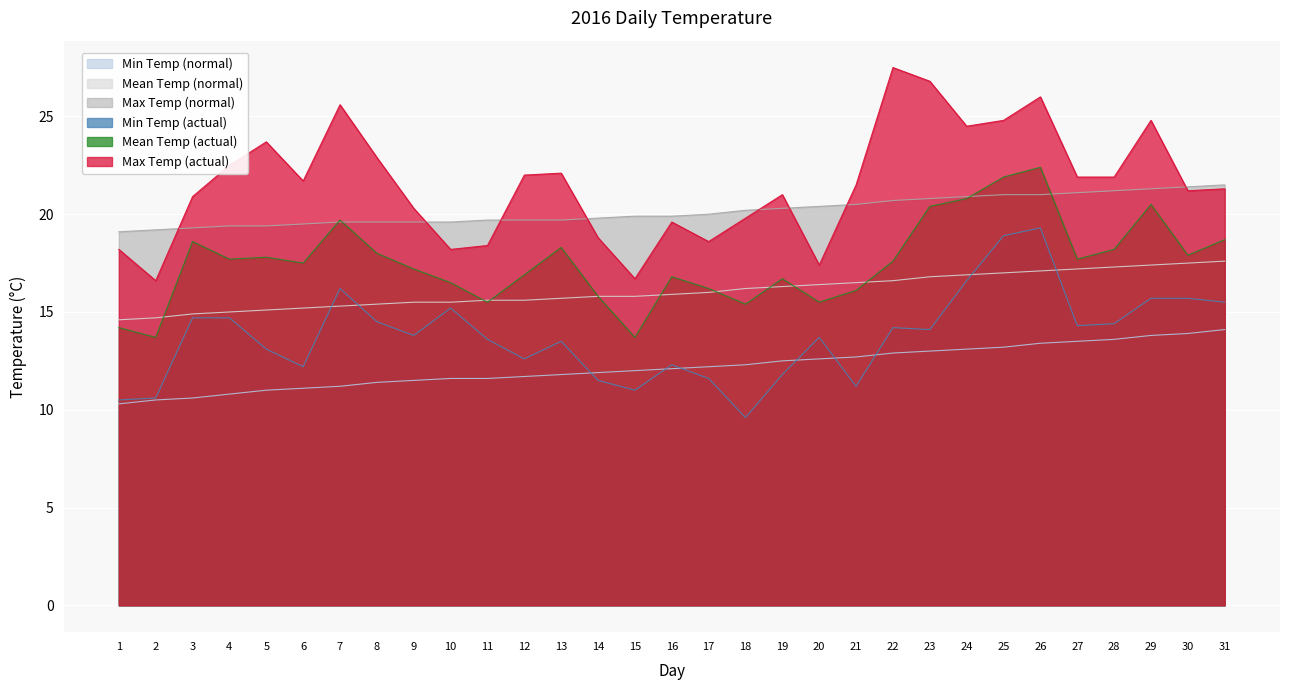

Rank the series at 11 from highest to lowest value.

Max Temp (normal), Max Temp (actual), Mean Temp (normal), Mean Temp (actual), Min Temp (actual), Min Temp (normal)